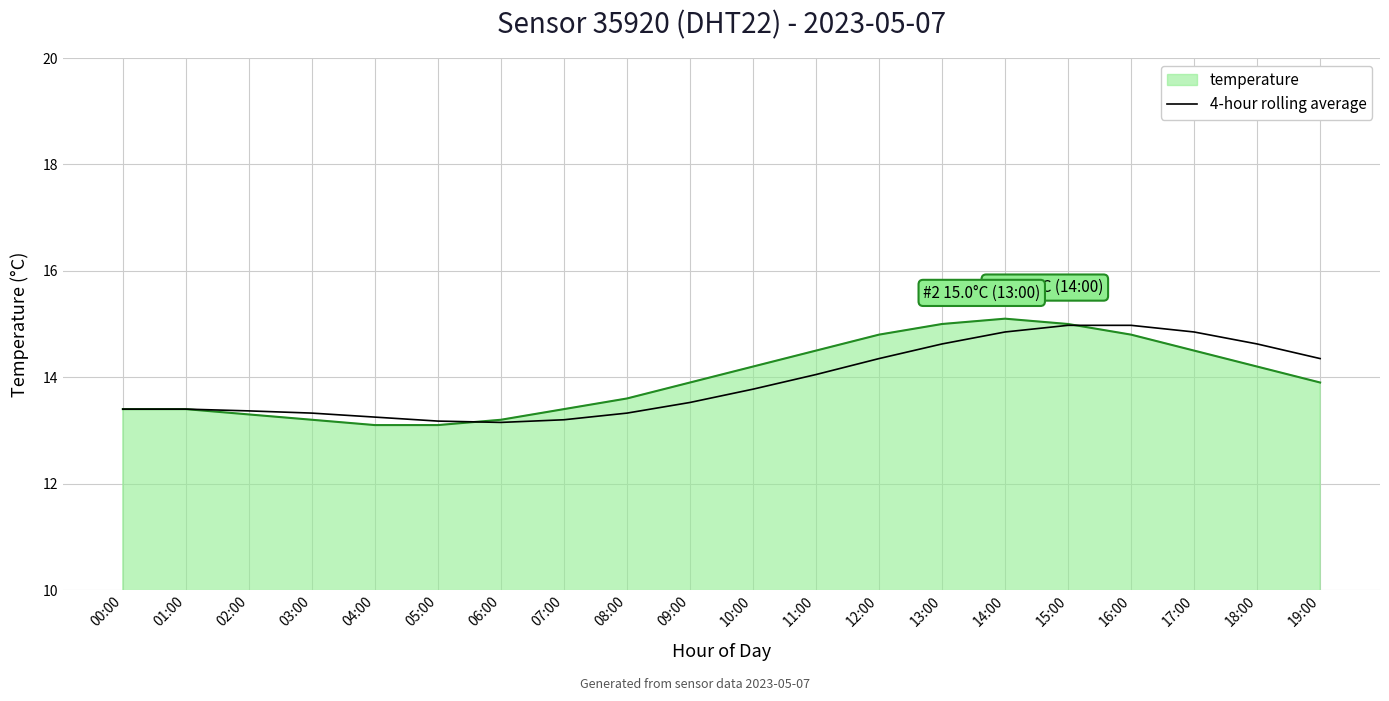

Rank the series at 19:00 from lowest to highest value.

temperature, 4-hour rolling average